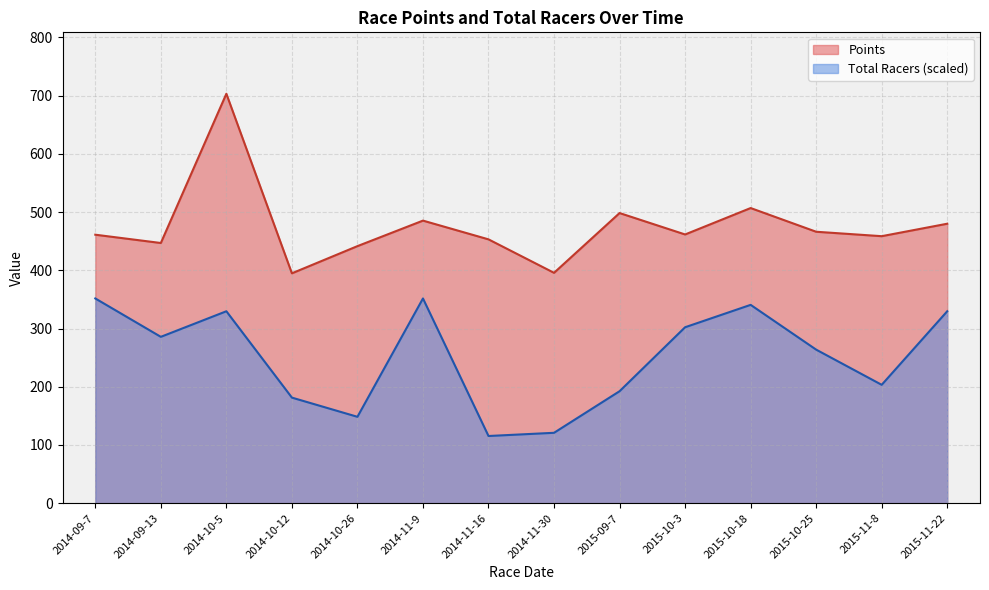

How many lines are shown in the chart?

2